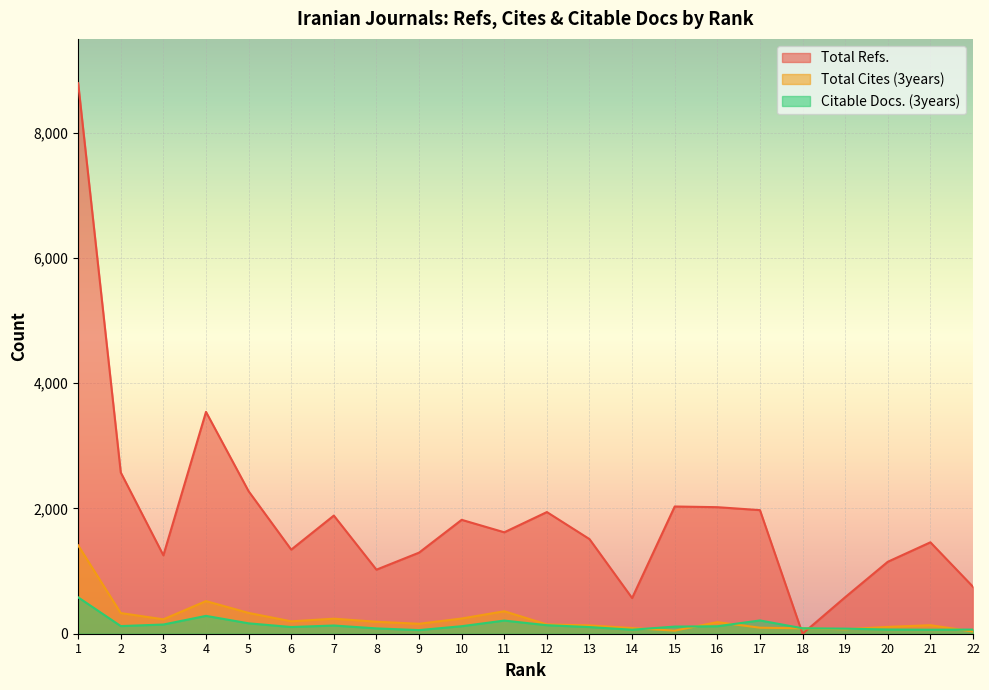

At which label does Total Refs. first exceed 1620?

1